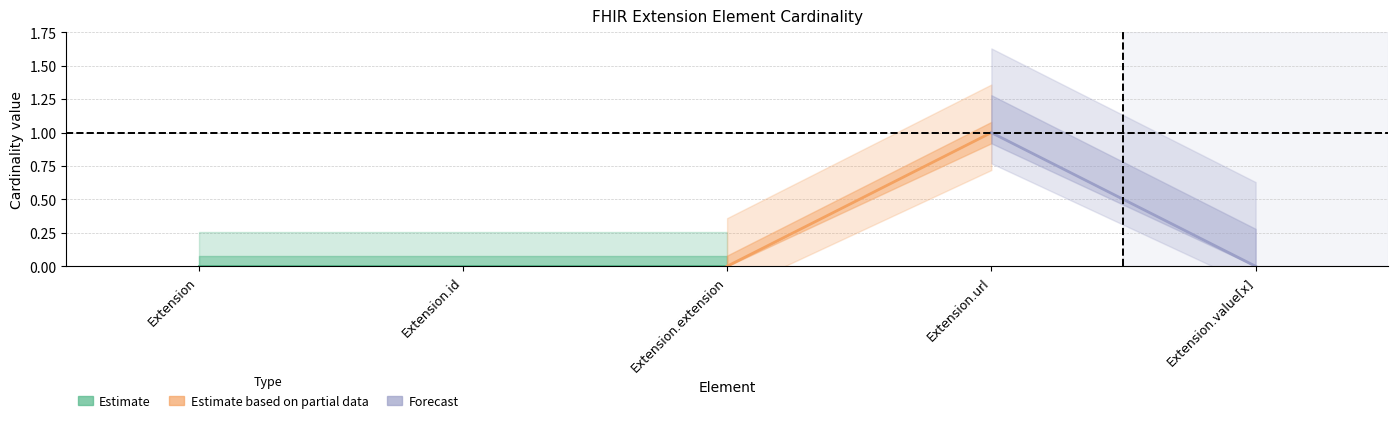

Reading right to left, what are all the values shown in this chart?

Base Min: 0	1	0	0	0
Min: 0	1	0	0	0